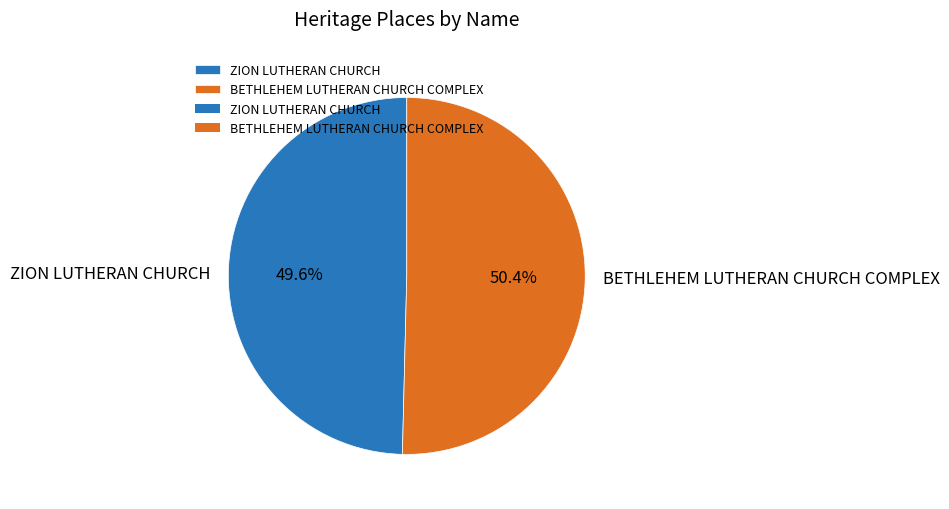

Which category has the smallest portion of the pie?

ZION LUTHERAN CHURCH